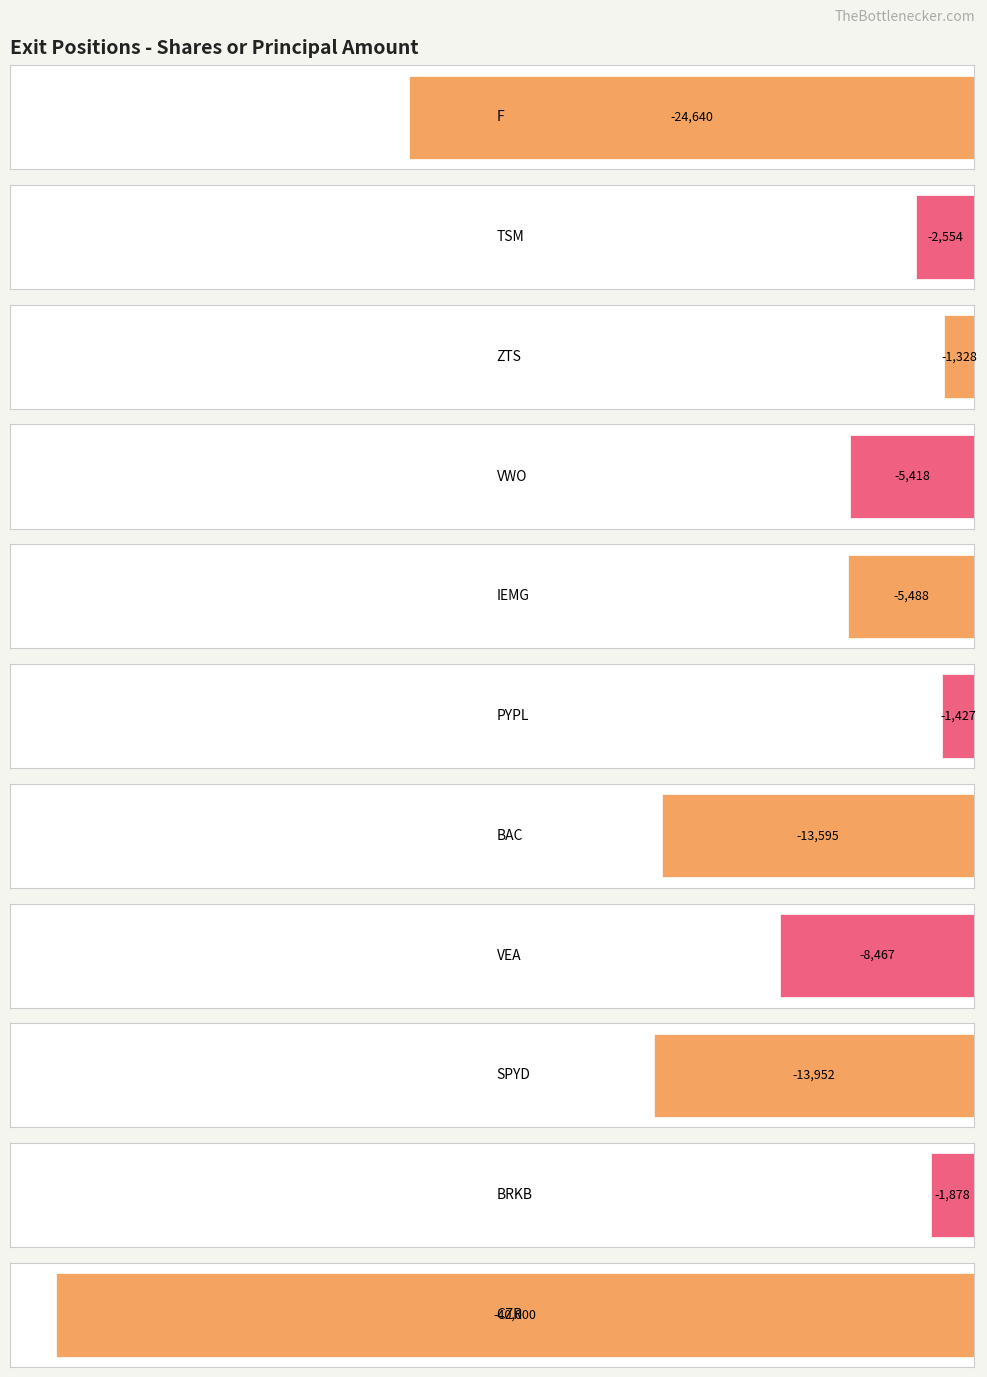

Is the value of Value at F greater than the value of Shares or principal amount at VEA?

Yes